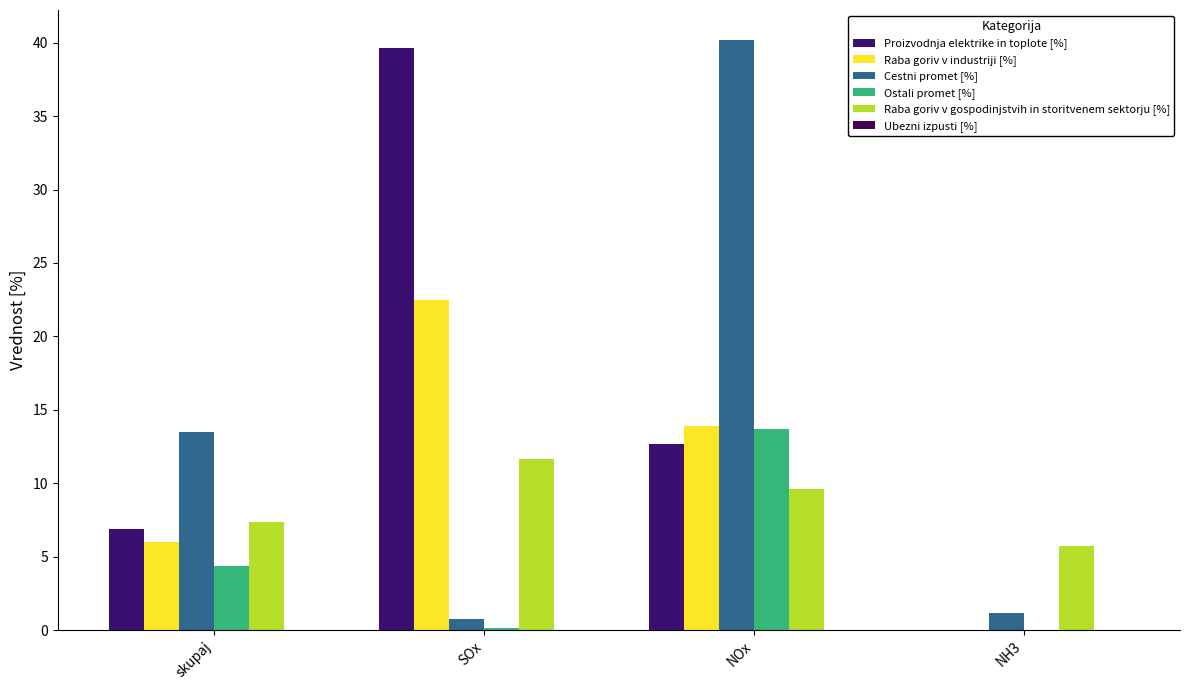

At which category is the sum across all series the highest?

NOx